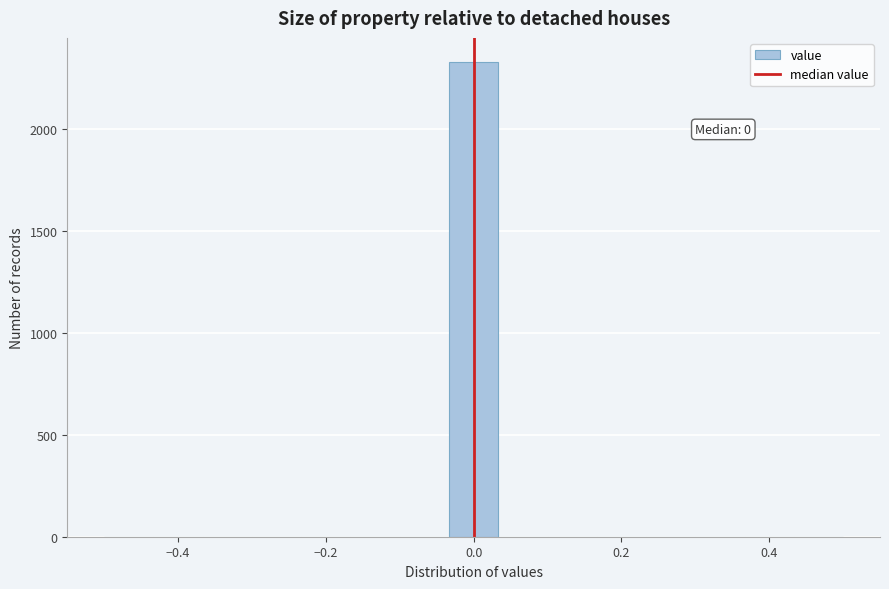

Around what value on the x-axis is the tallest bar? Give the approximate position of its centre, as read against the axis.

0.00